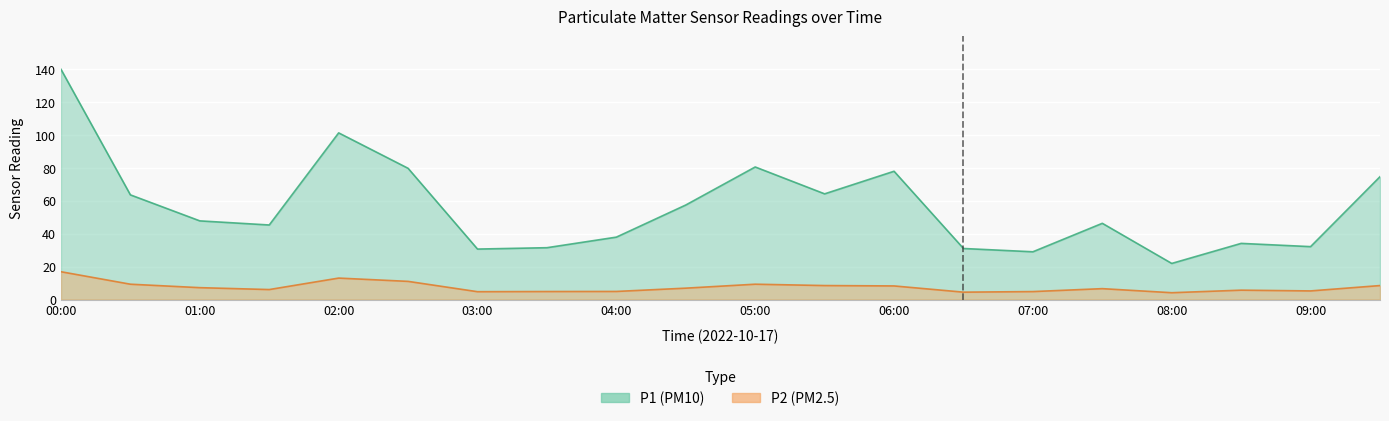

What is the maximum value shown in the chart?

139.9